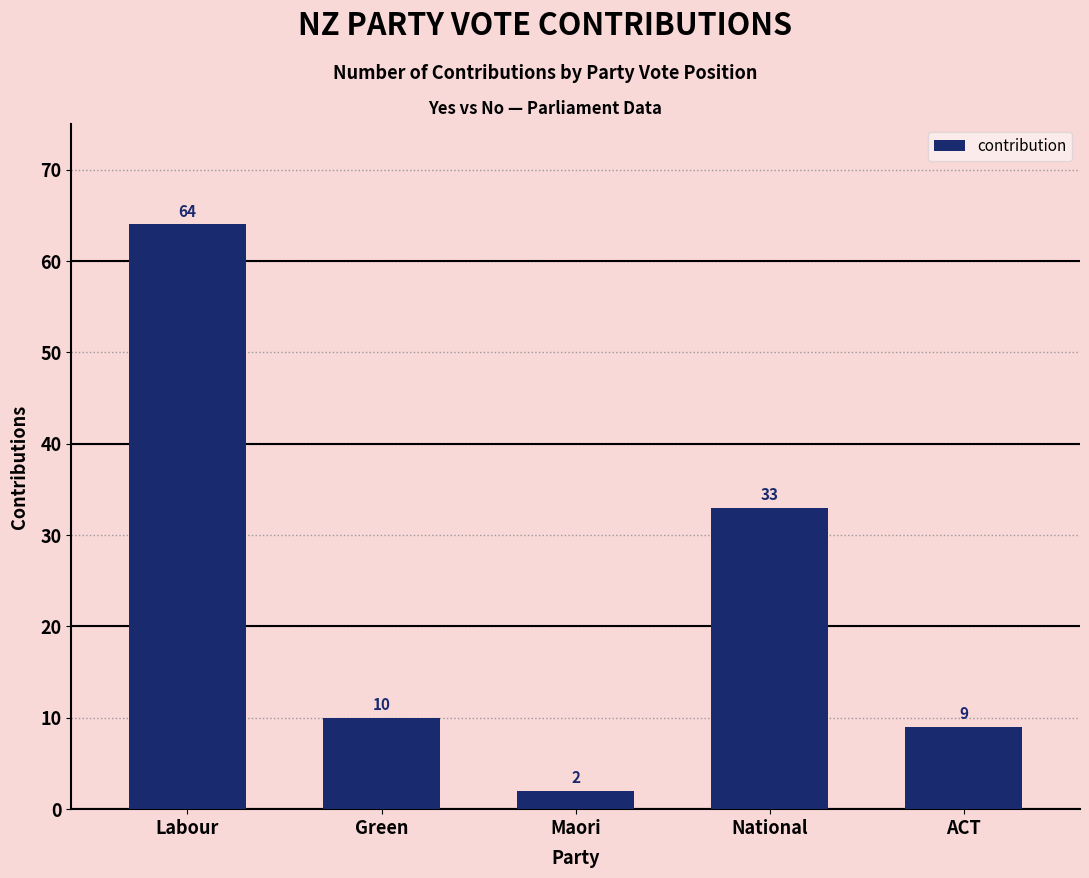

List the labels in order of value, smallest first.

Maori, ACT, Green, National, Labour